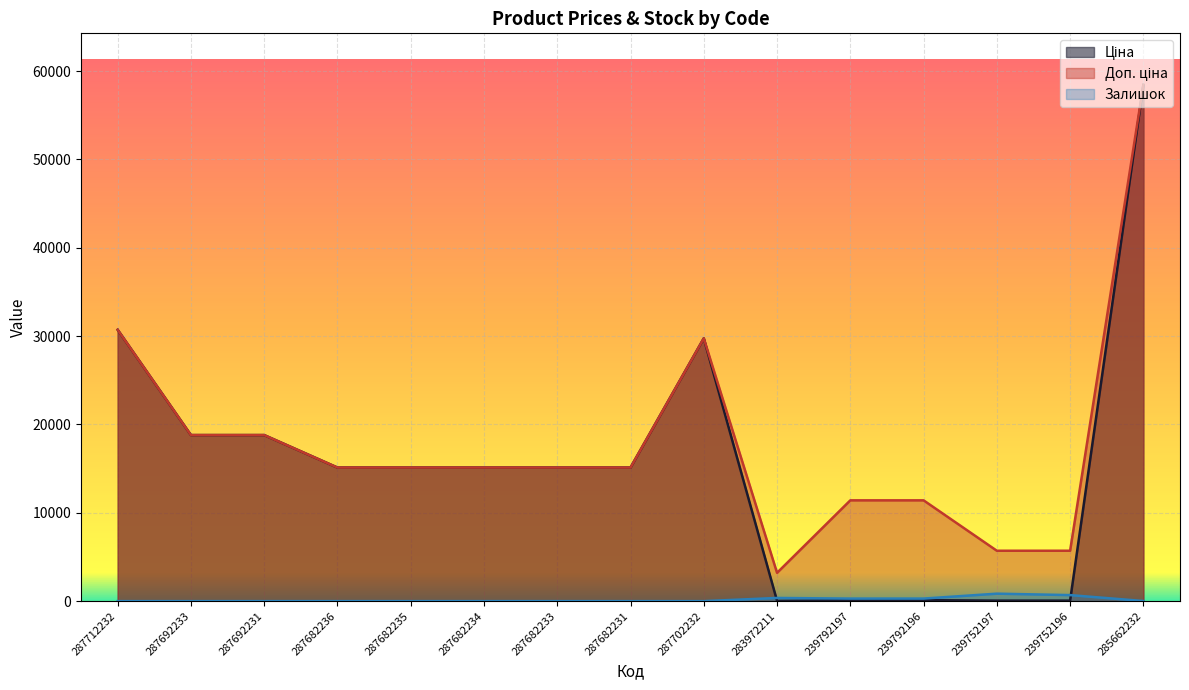

What is the label of the 15th point from the right?

287712232